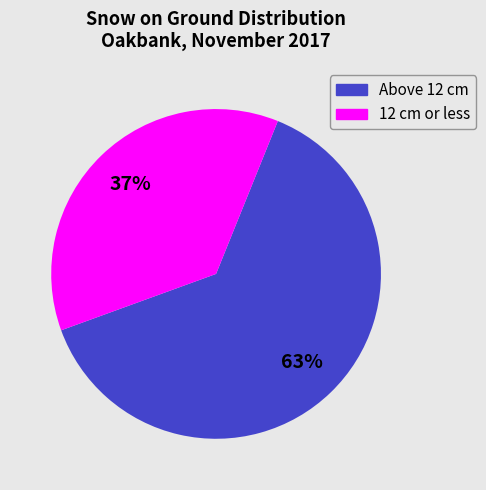

Is there any slice that represents more than half of the pie?

Yes